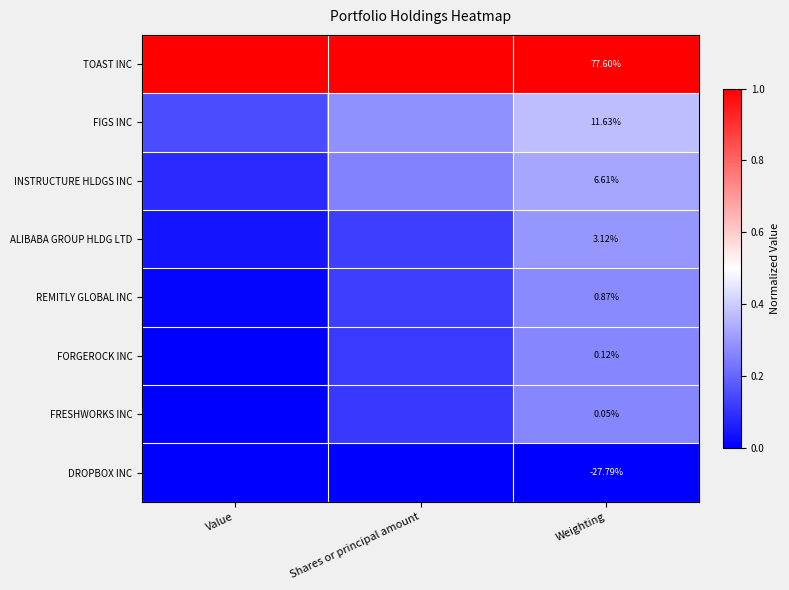

What is the difference between the highest and lowest values at Value?

1.0